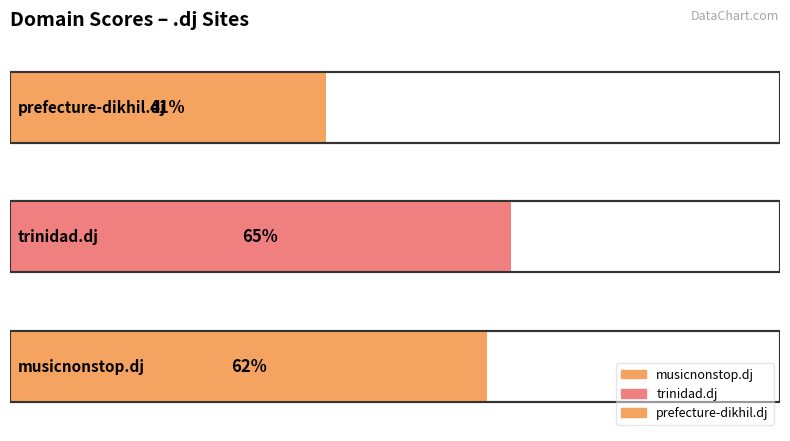

What is the average value?

56